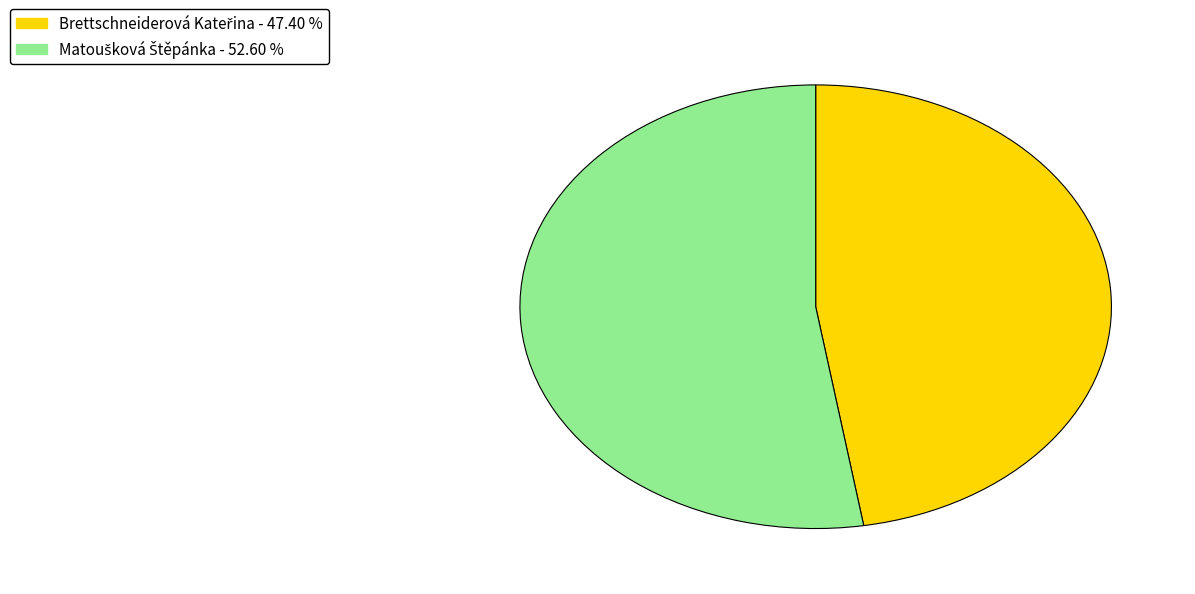

Does any single category account for the majority?

Yes